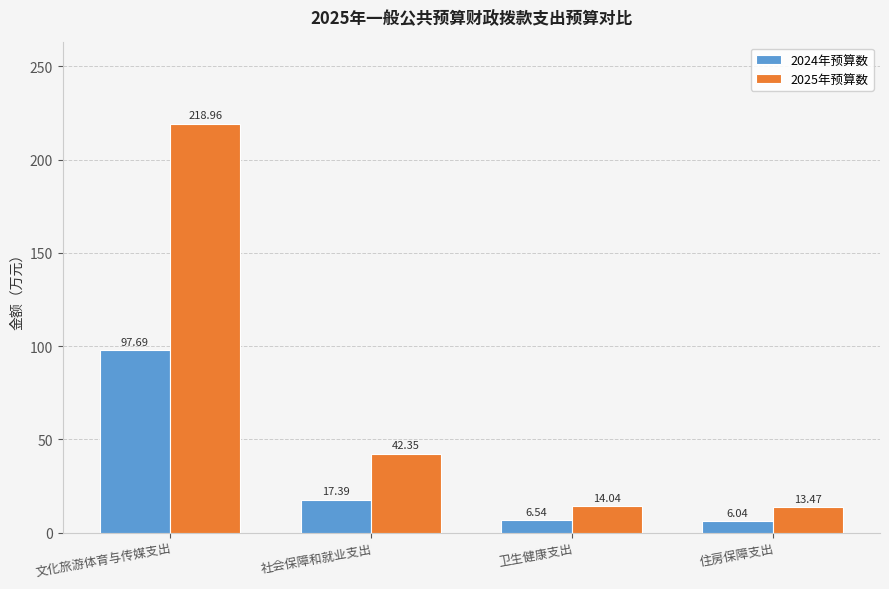

What is the sum of the 2024年预算数 values at 文化旅游体育与传媒支出 and 卫生健康支出?

104.2